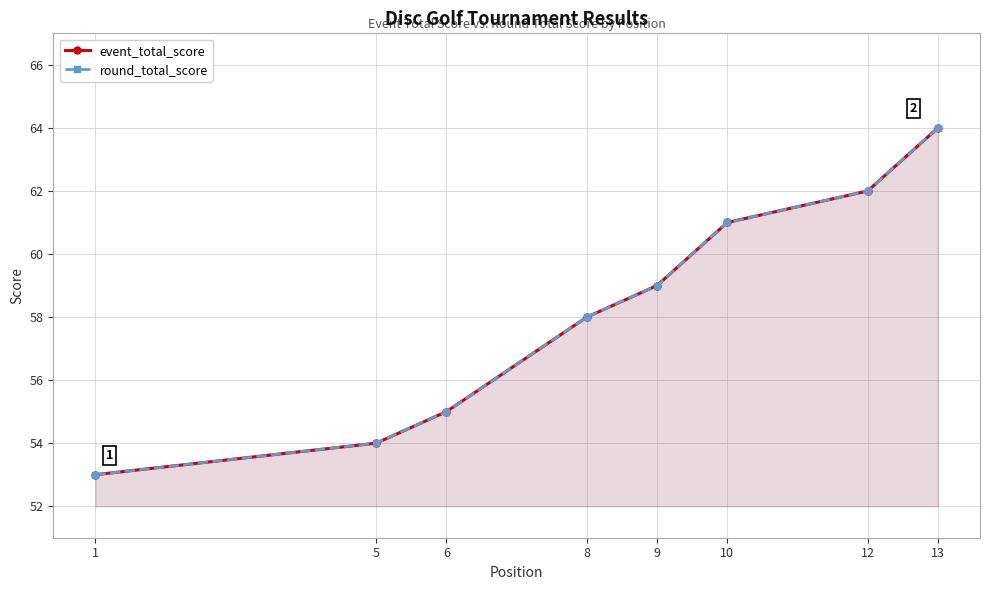

How many data points in event_total_score are above 59?

3